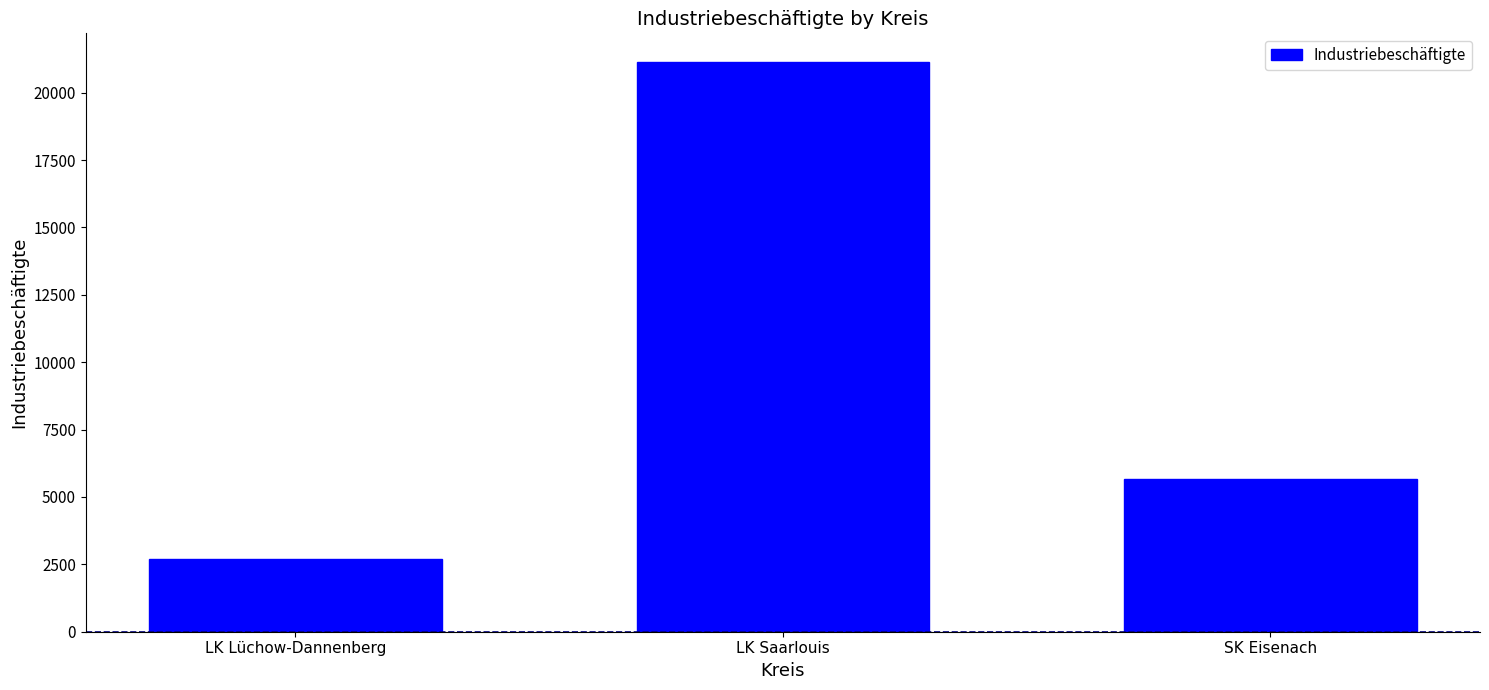

What is the smallest value displayed?

2700